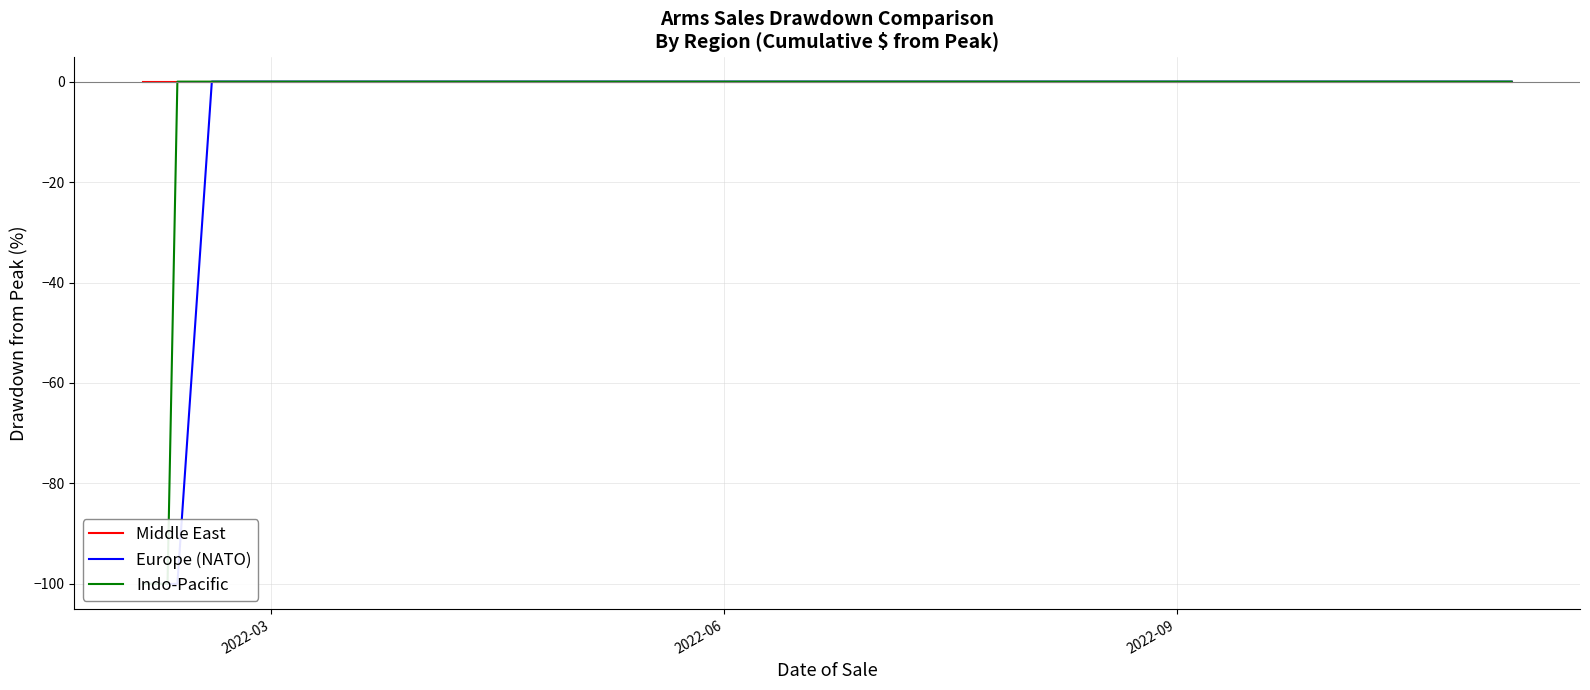

Does the chart display data point markers on the line(s)?

No